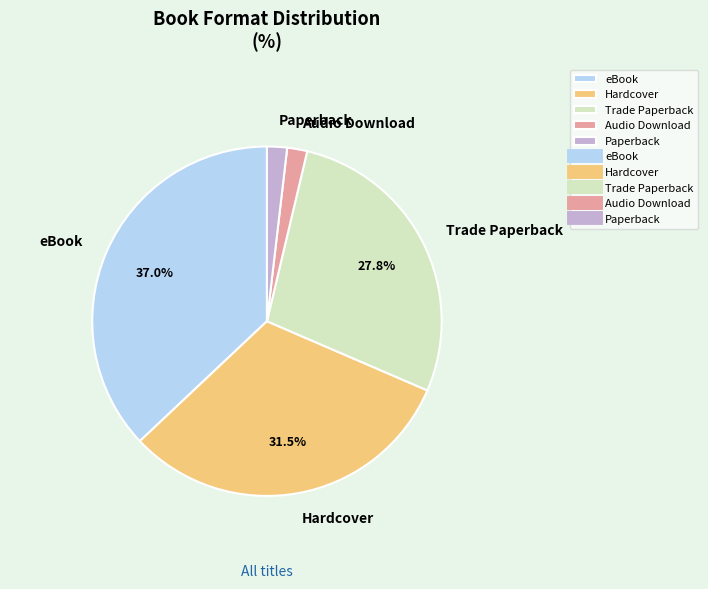

Is the sum of eBook and Paperback greater than half?

No